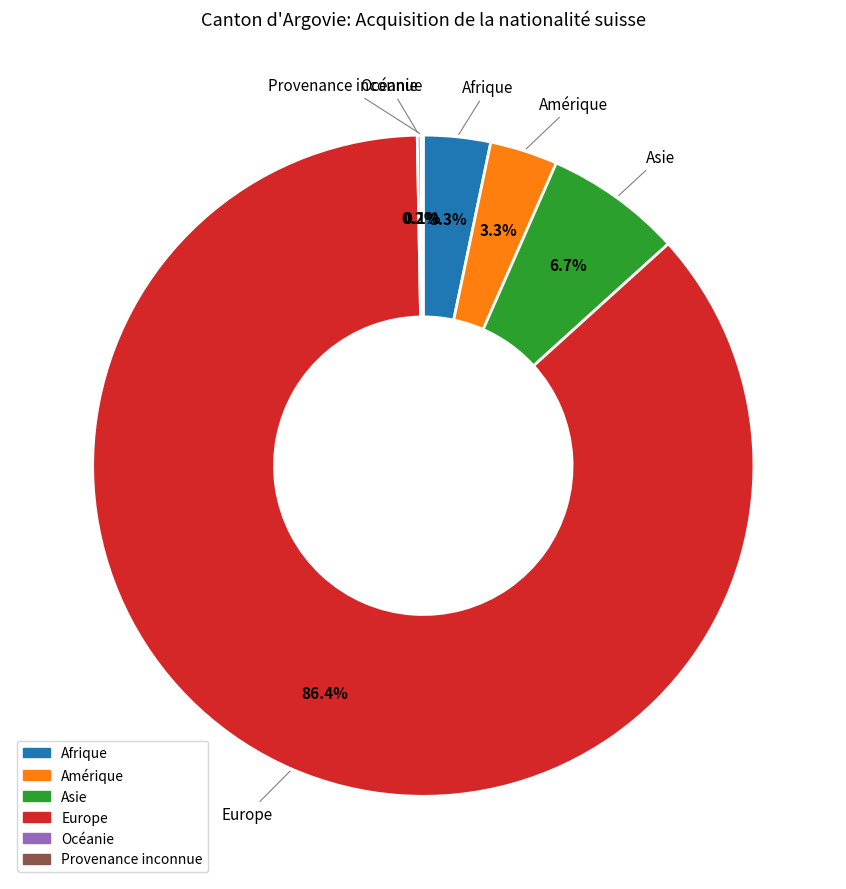

What is the largest slice in the pie chart?

Europe